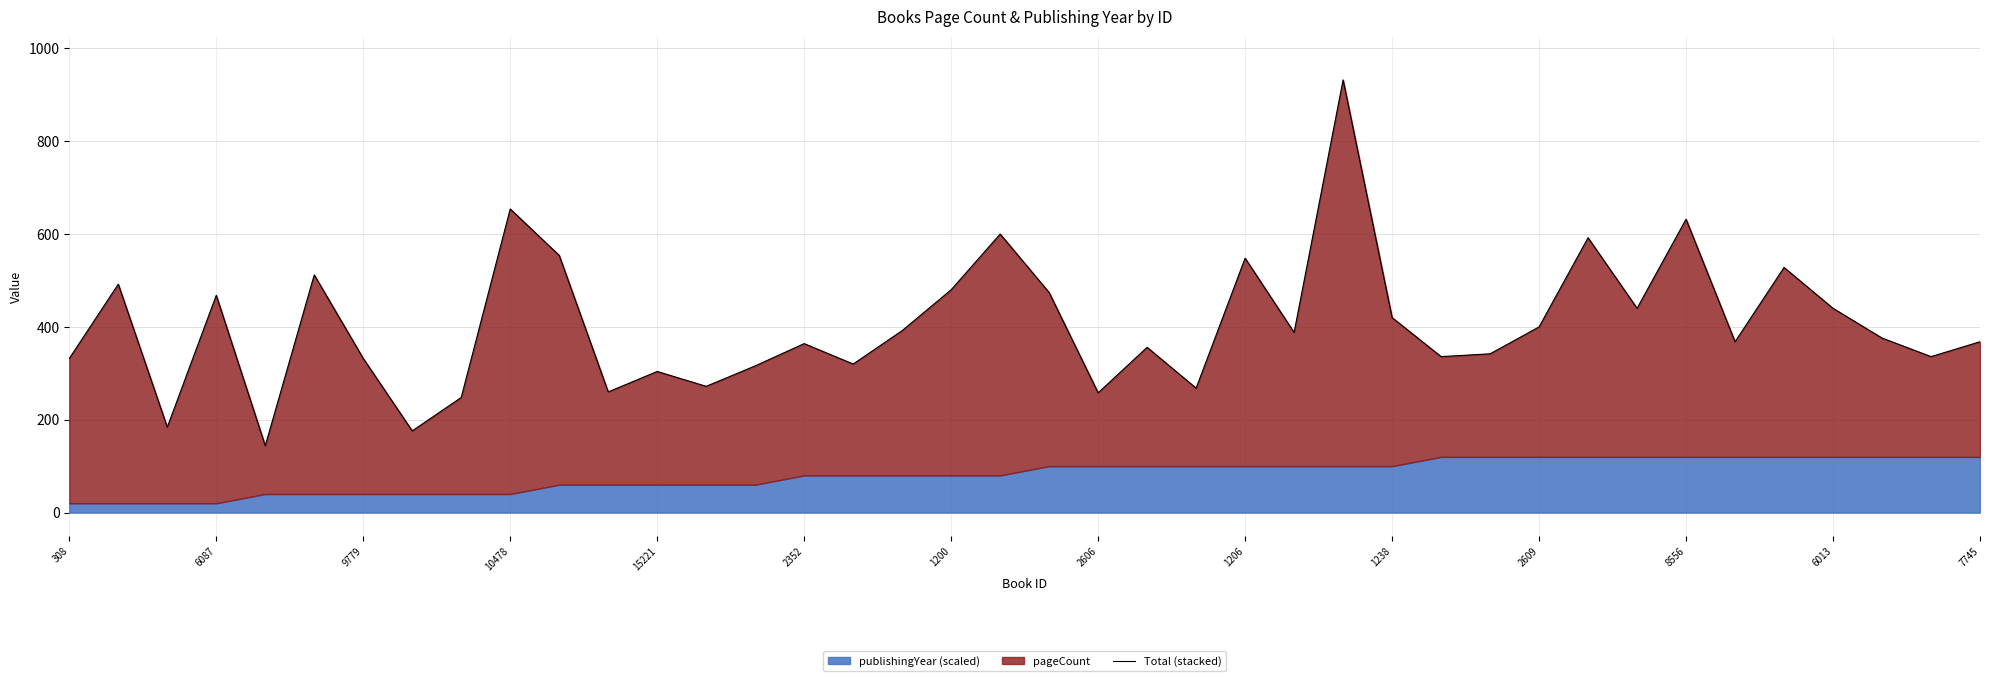

Reading right to left, transcribe all the data shown in this chart.

368	336	376	440	528	368	632	440	592	400	342	336	420	932	388	548	268	356	258	474	600	480	392	320	364	316	272	304	260	554	654	248	176	332	512	144	468	184	492	332